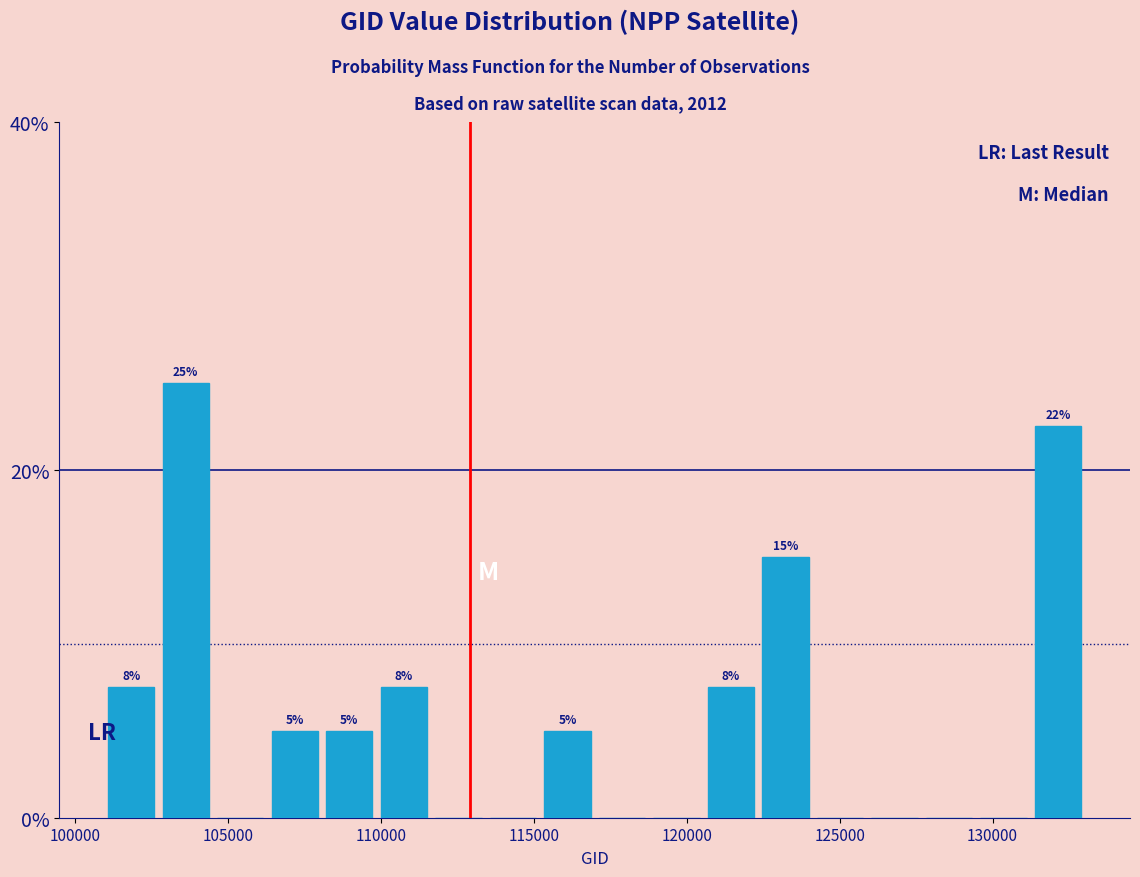

Around what value on the x-axis is the tallest bar? Give the approximate position of its centre, as read against the axis.

103500